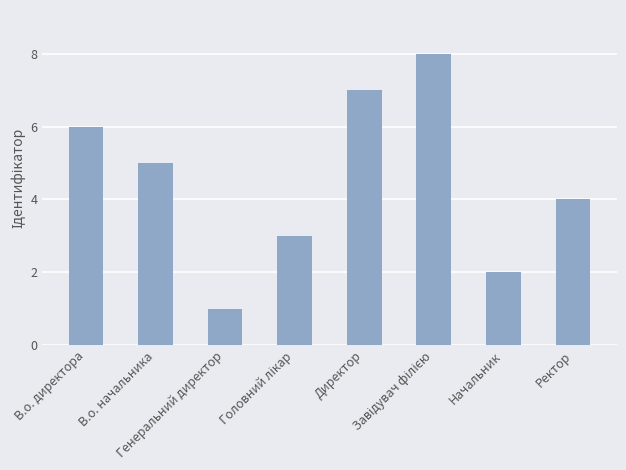

Where does the data first go above 5?

В.о. директора